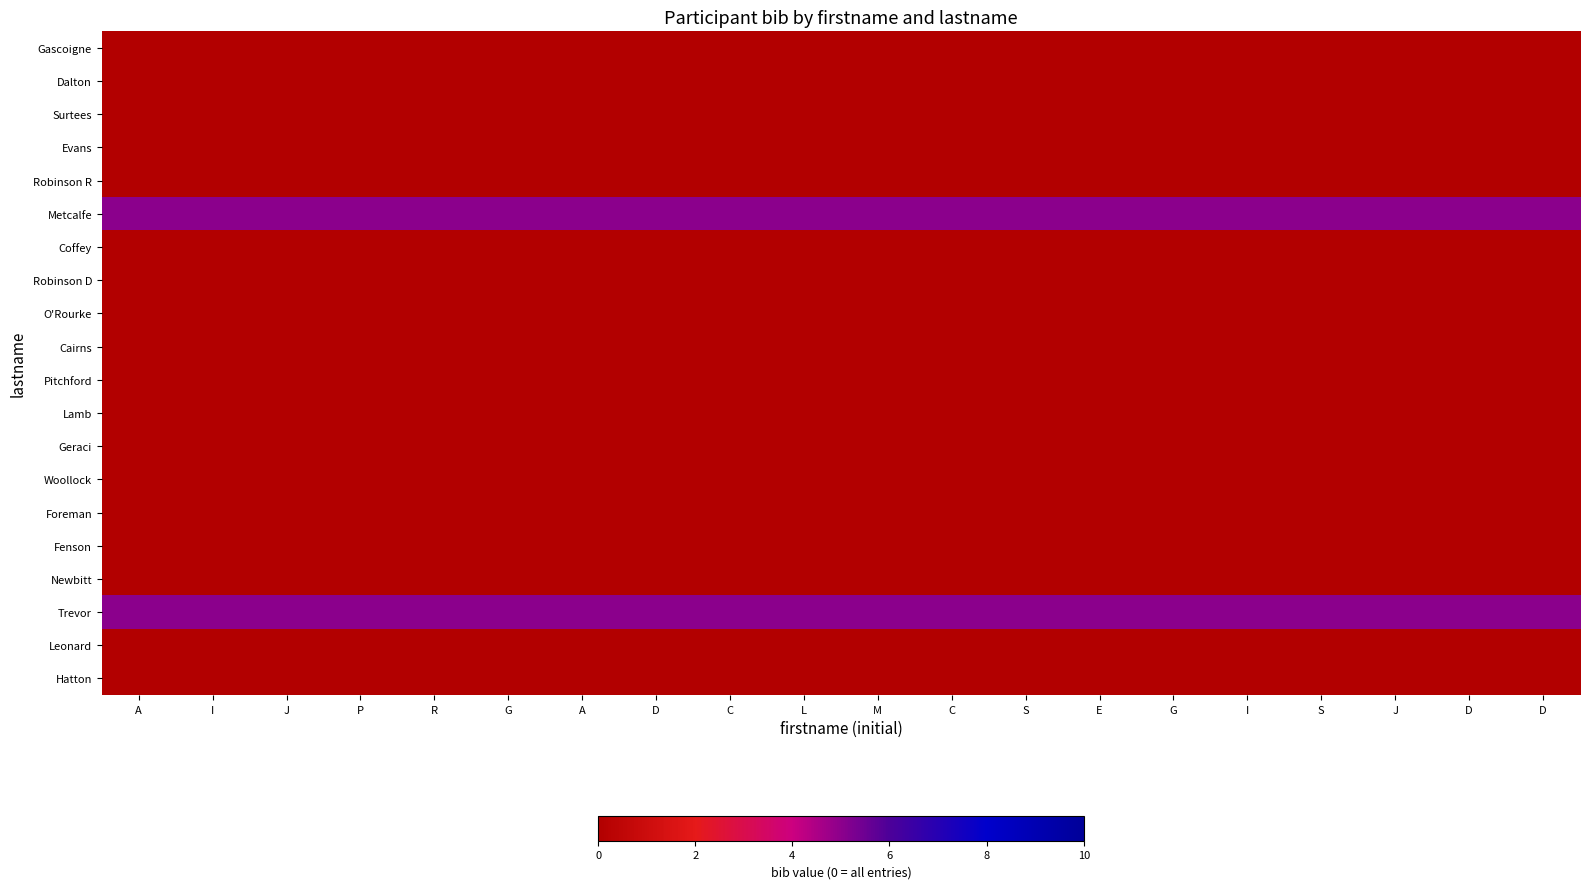

Between G and J, which is larger?

G